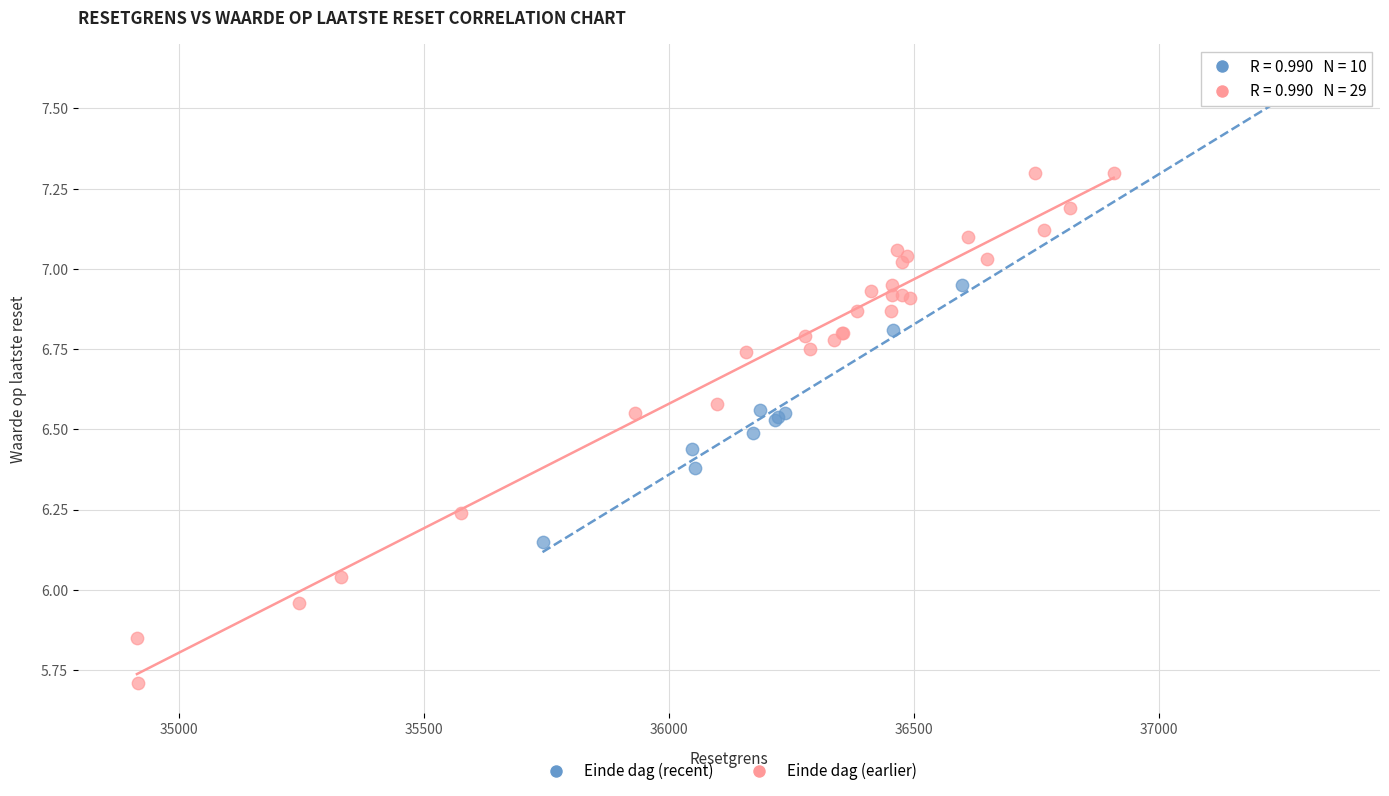

Which series contains the highest Y value?

Einde dag (earlier)